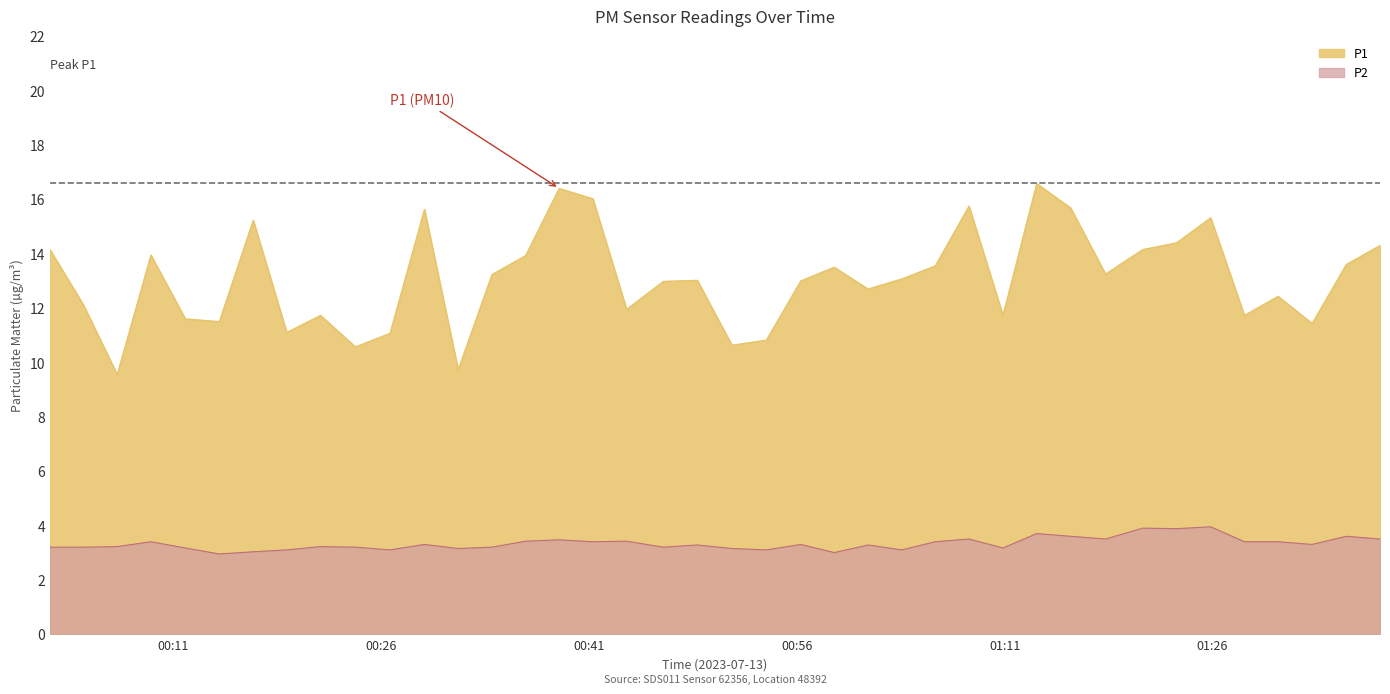

What is the smallest value displayed?

3.0